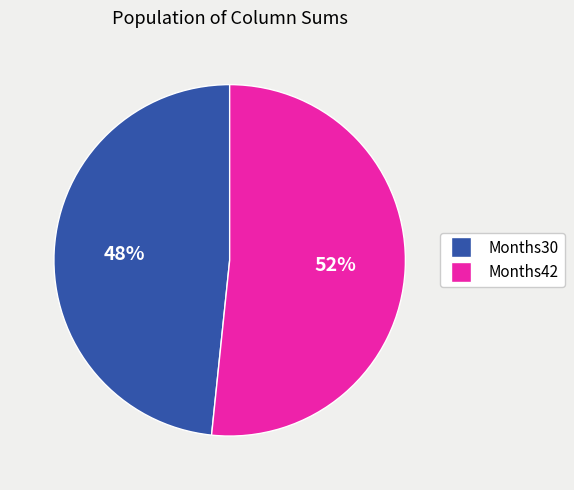

Do Months30 and Months42 together represent more than half of the pie?

Yes